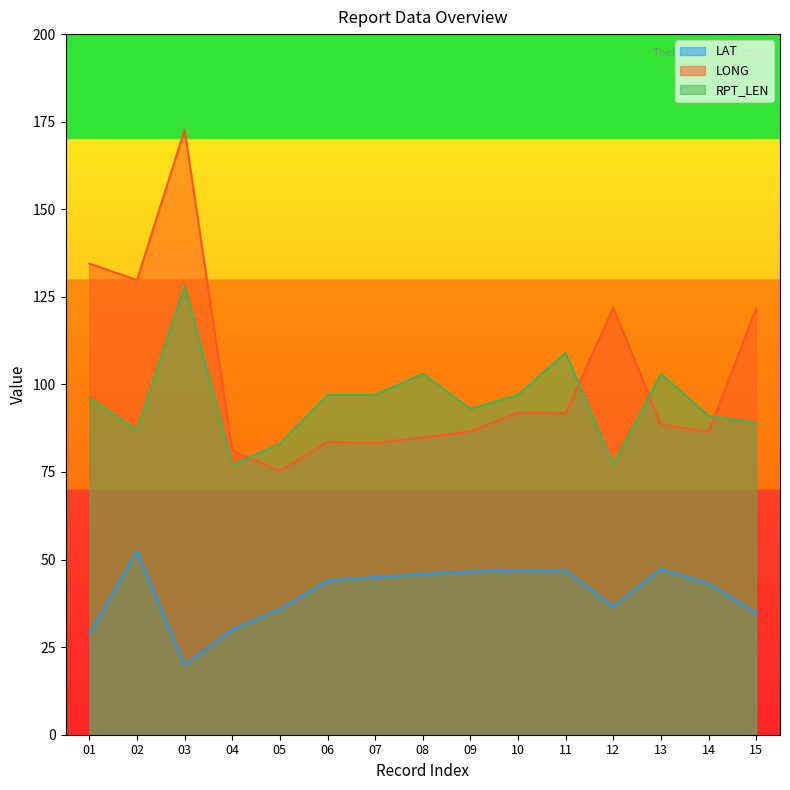

The value of LAT at 14 is 11.4. True or false?

False